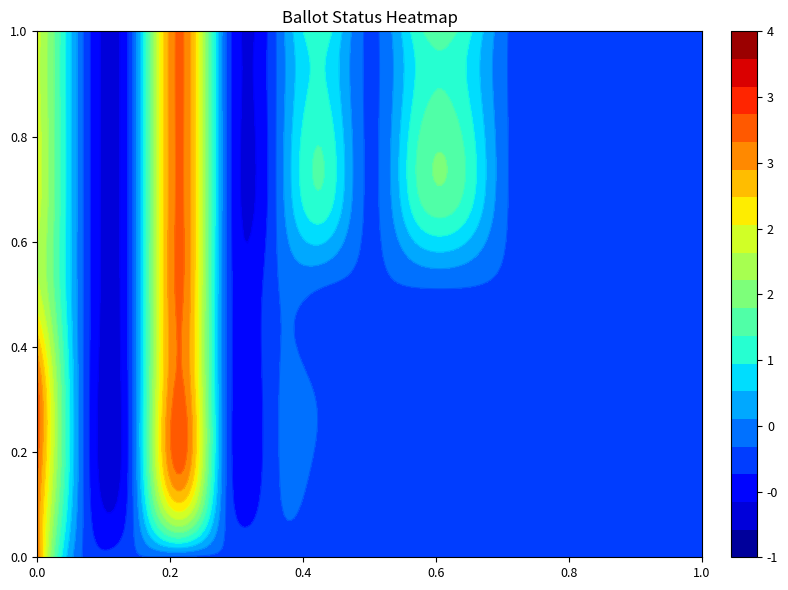

How many categories are shown in the chart?

15